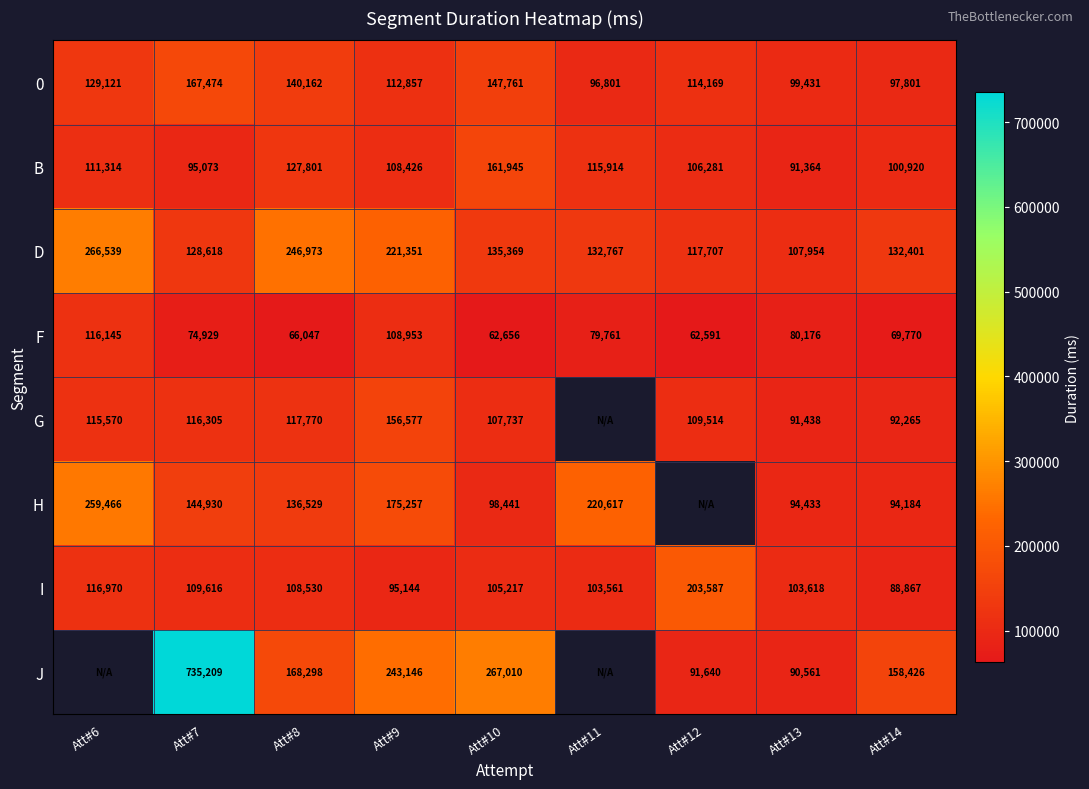

How many series are shown in this chart?

8